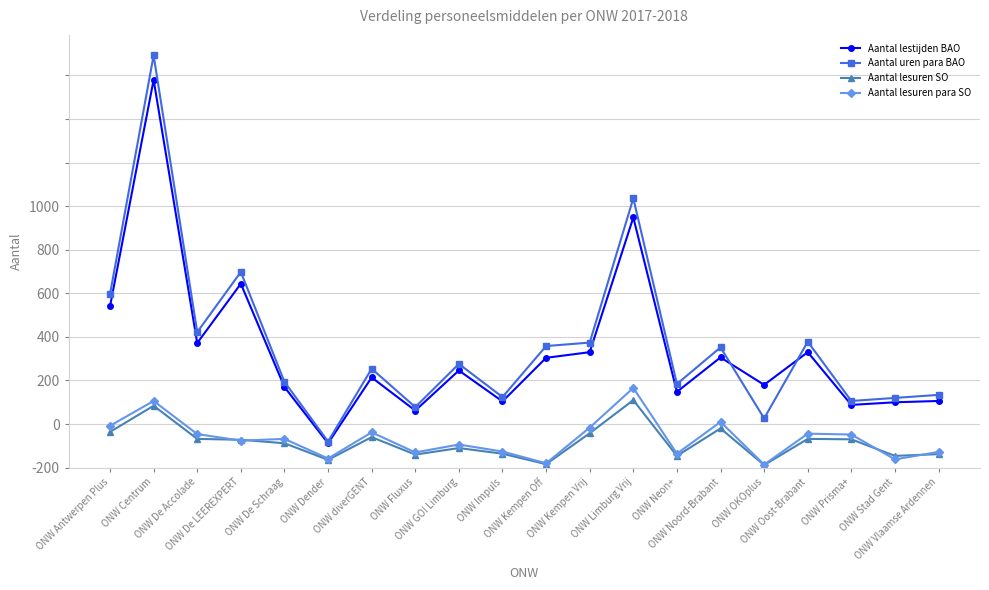

Is this an area chart (filled region under the line)?

No